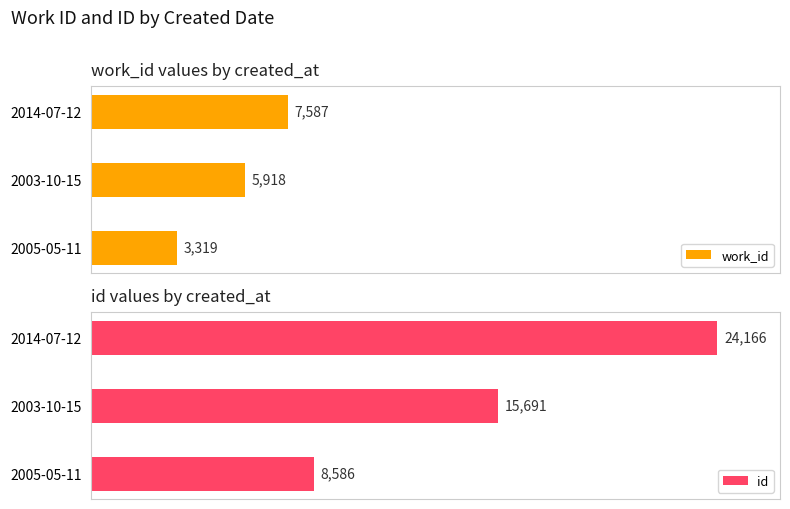

List the labels in order of work_id value, largest first.

2014-07-12, 2003-10-15, 2005-05-11